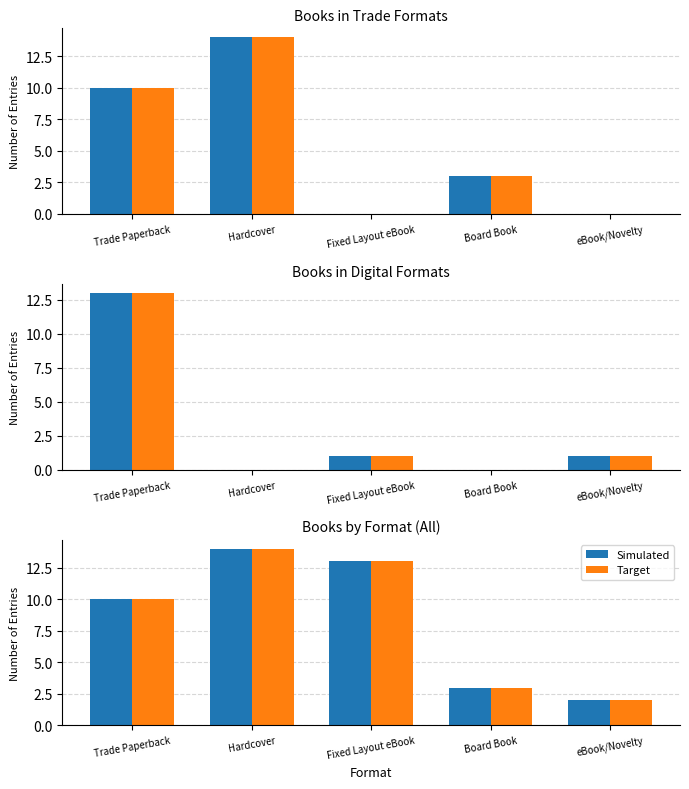

Which label corresponds to the smallest value in the chart?

eBook/Novelty